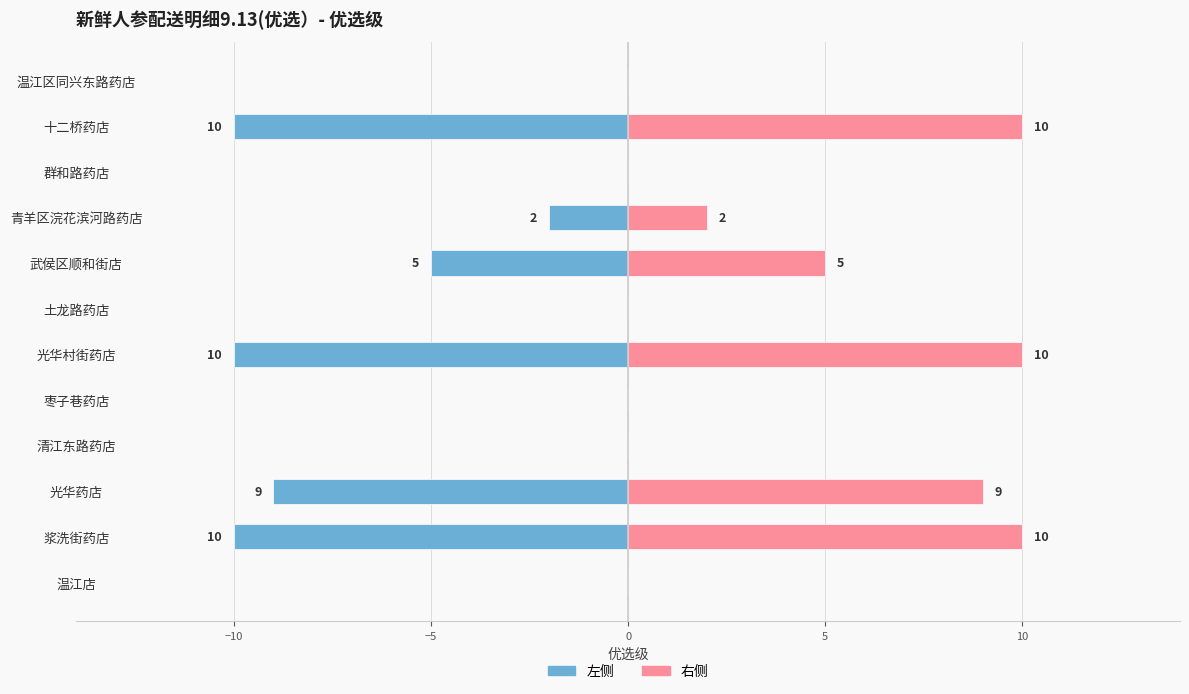

What is the greatest value displayed?

10